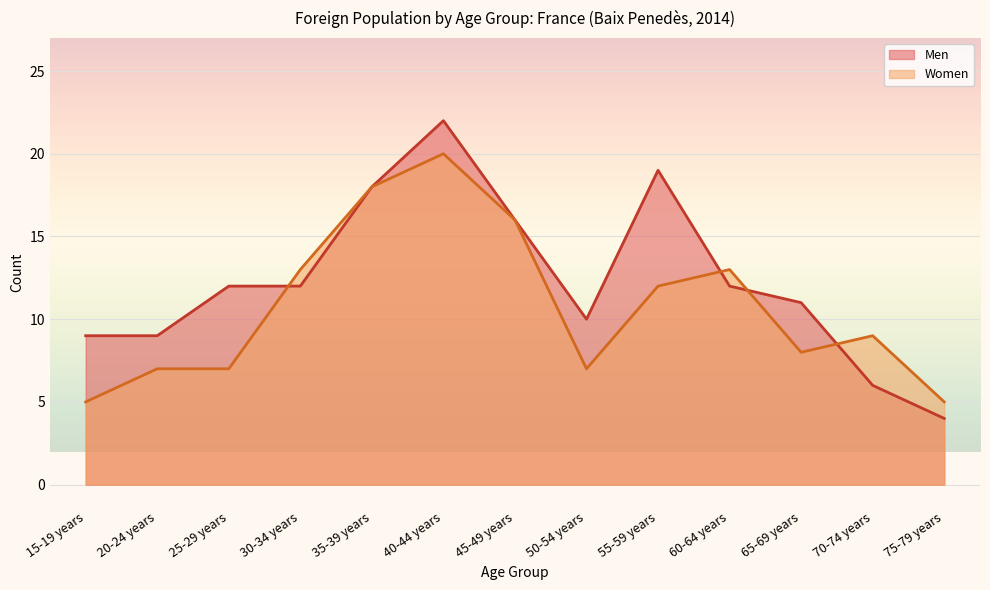

The Men series shows 4 at 75-79 years. True or false?

True